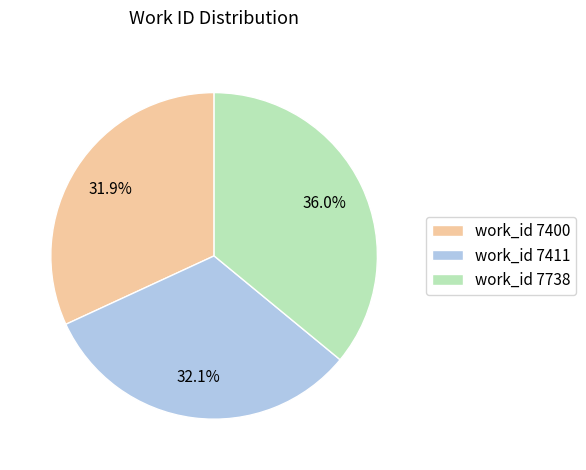

What is the ratio of the value at work_id 7738 to the value at work_id 7400?

1.1